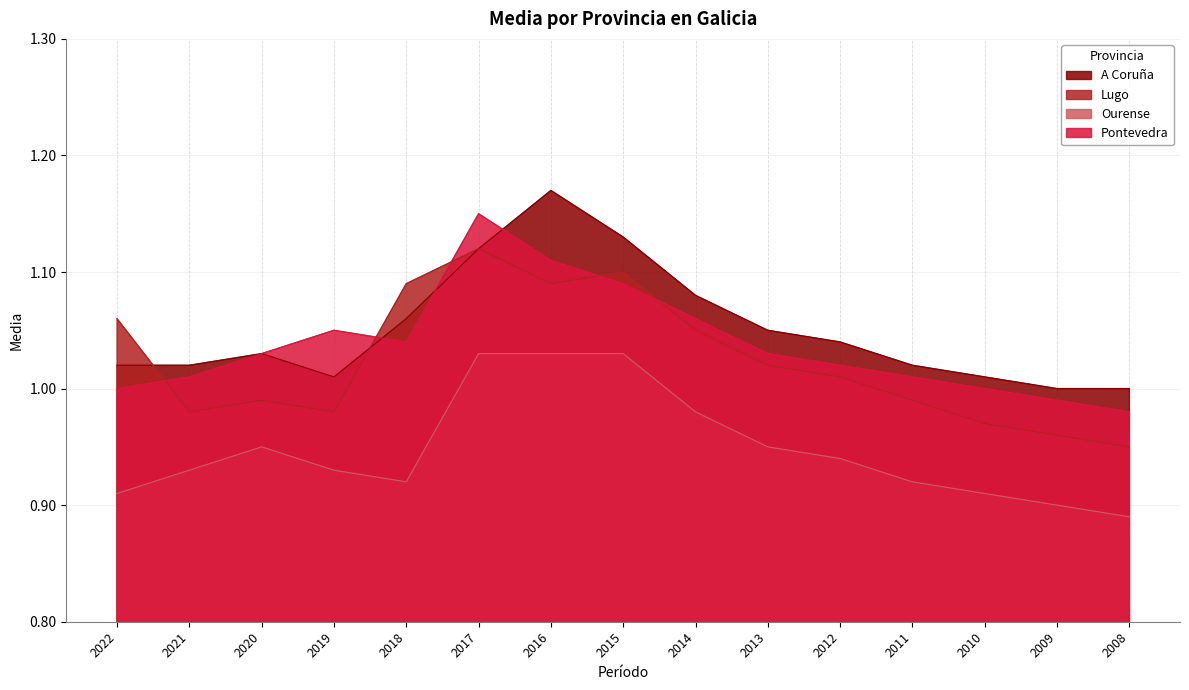

Does the chart have visible grid lines?

Yes